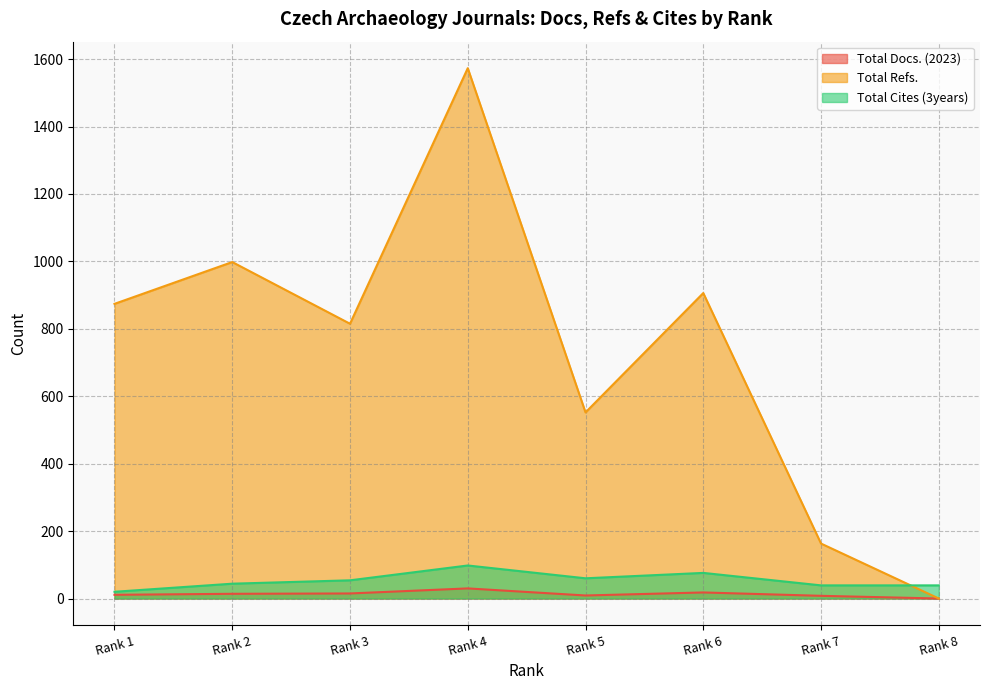

Count the number of categories in the chart.

8